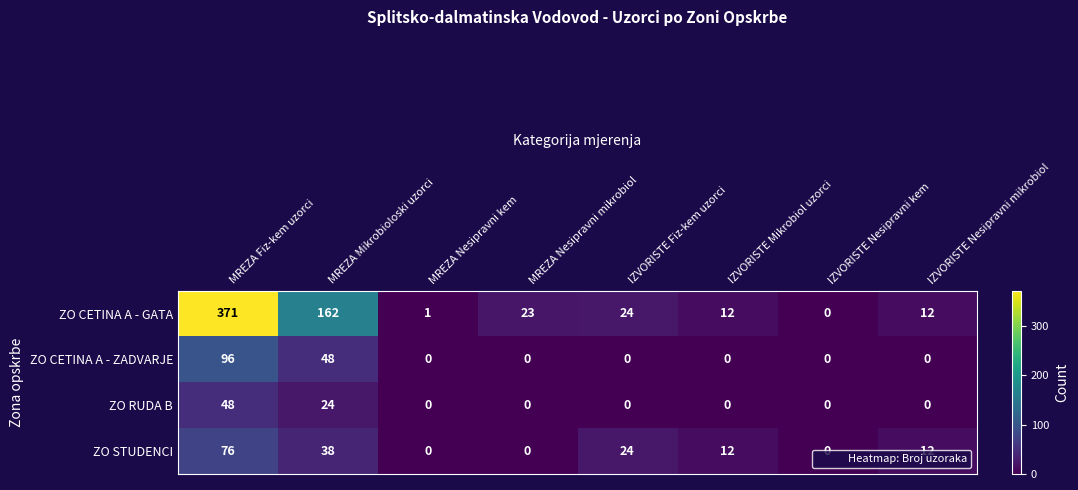

What is the average value of the ZO CETINA A - GATA series?

76